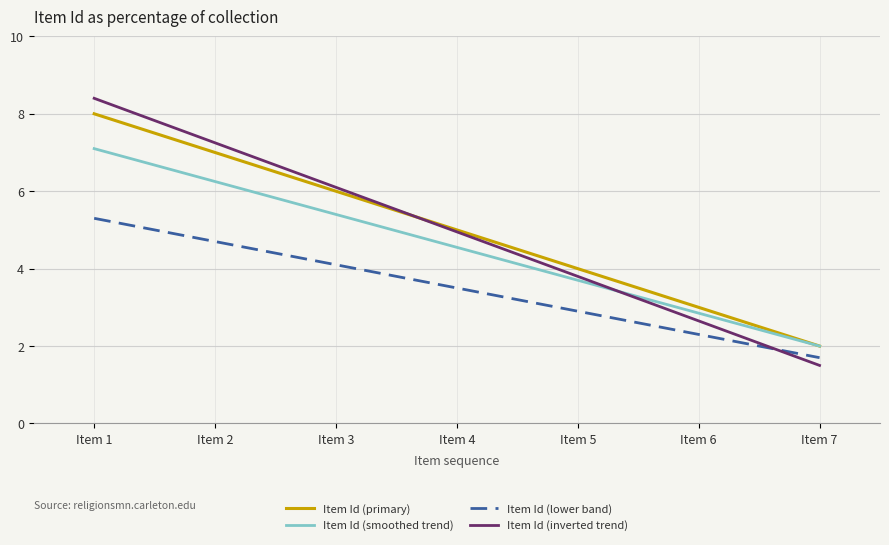

The value of Item Id (smoothed trend) at Item 1 is 7.1. True or false?

True